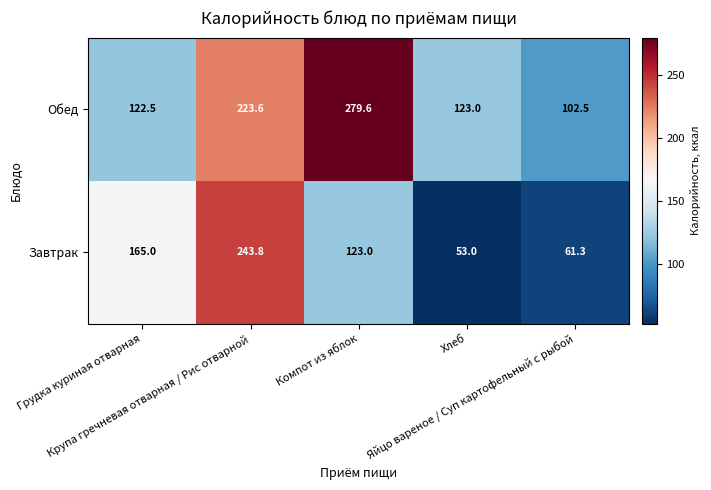

Rank the series by their maximum value, from lowest to highest.

Завтрак, Обед